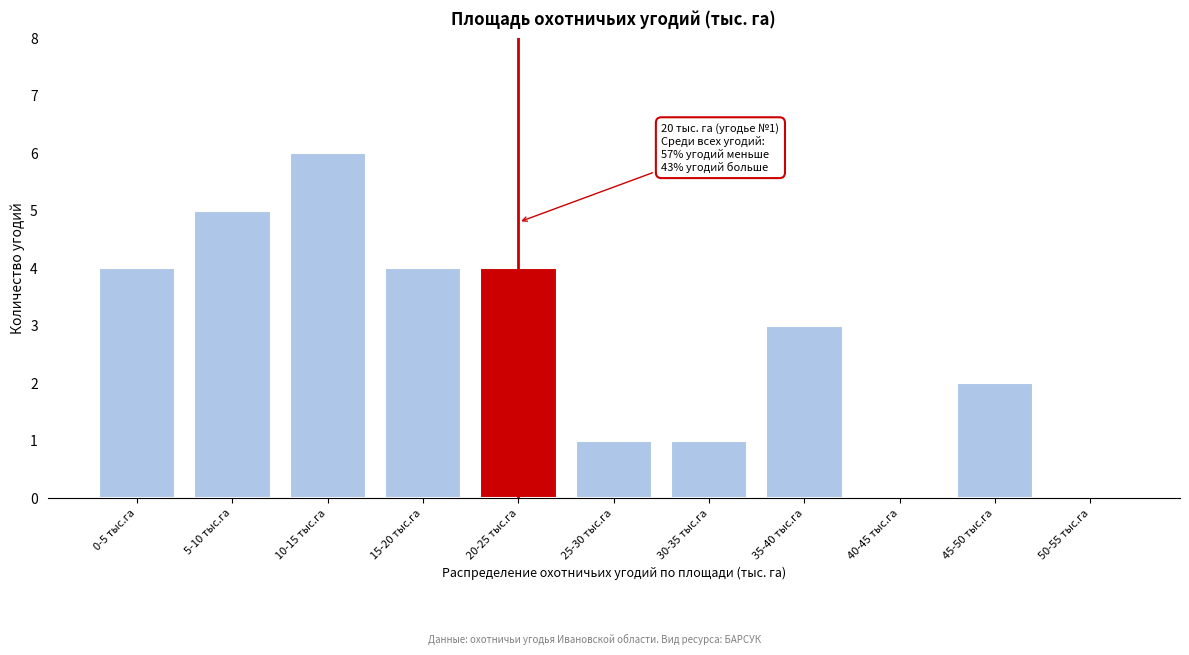

Reading left to right, transcribe all the data shown in this chart.

0-5 тыс.га=4	5-10 тыс.га=5	10-15 тыс.га=6	15-20 тыс.га=4	20-25 тыс.га=4	25-30 тыс.га=1	30-35 тыс.га=1	35-40 тыс.га=3	40-45 тыс.га=0	45-50 тыс.га=2	50-55 тыс.га=0